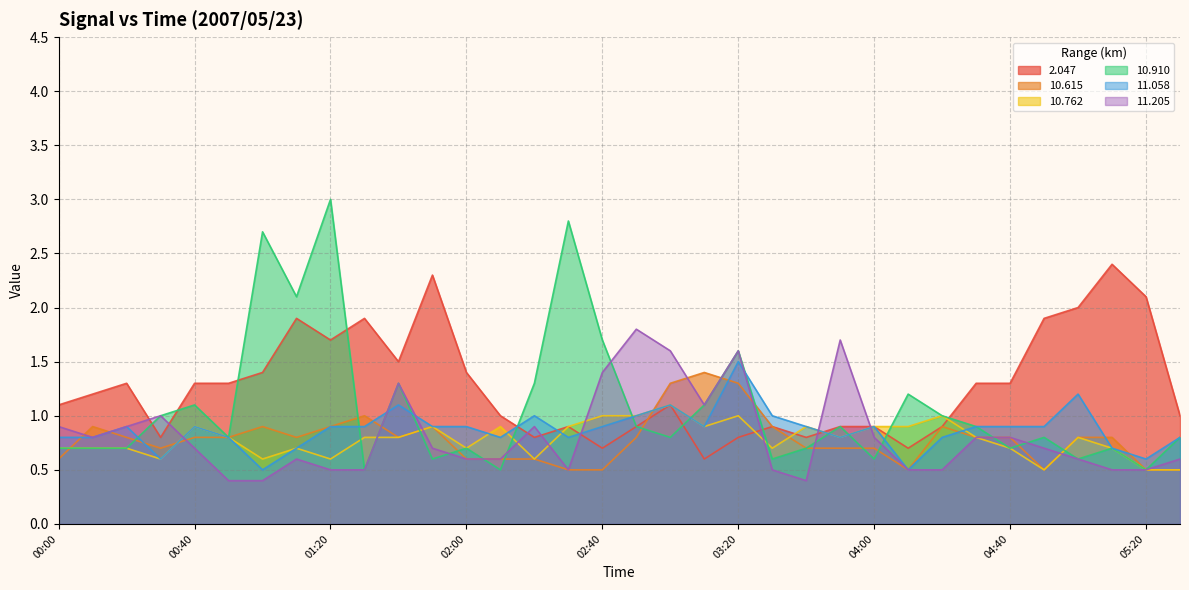

How many interior local peaks does the 2.047 series have?

8